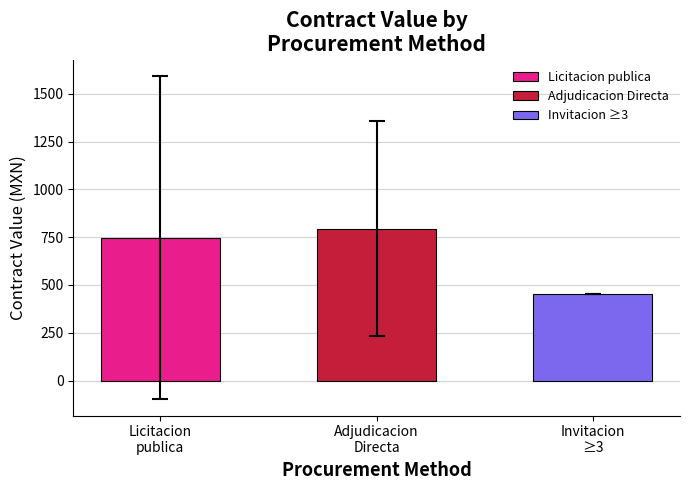

What is the value of the 1st bar from the left?

747.4